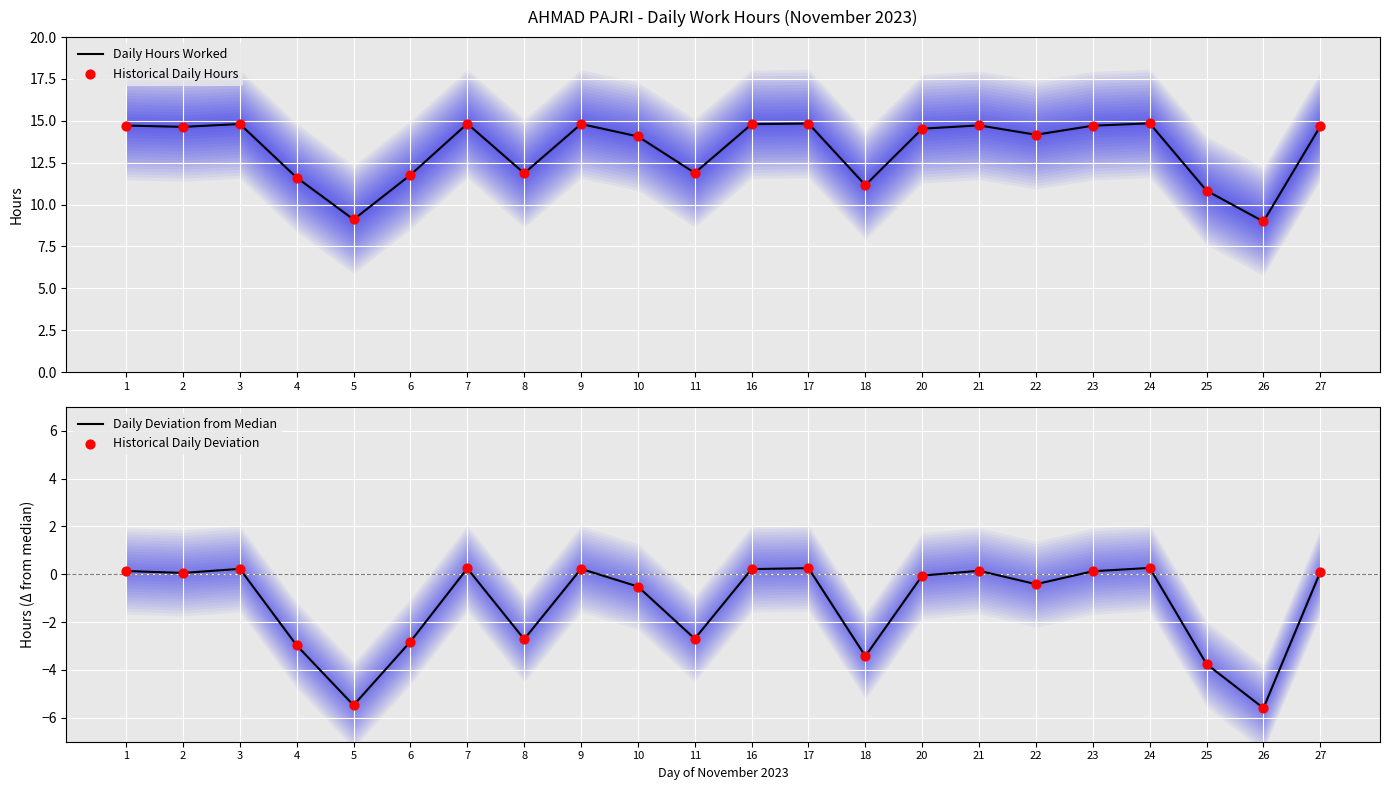

Which series has the widest spread of Y values?

Daily Hours Worked